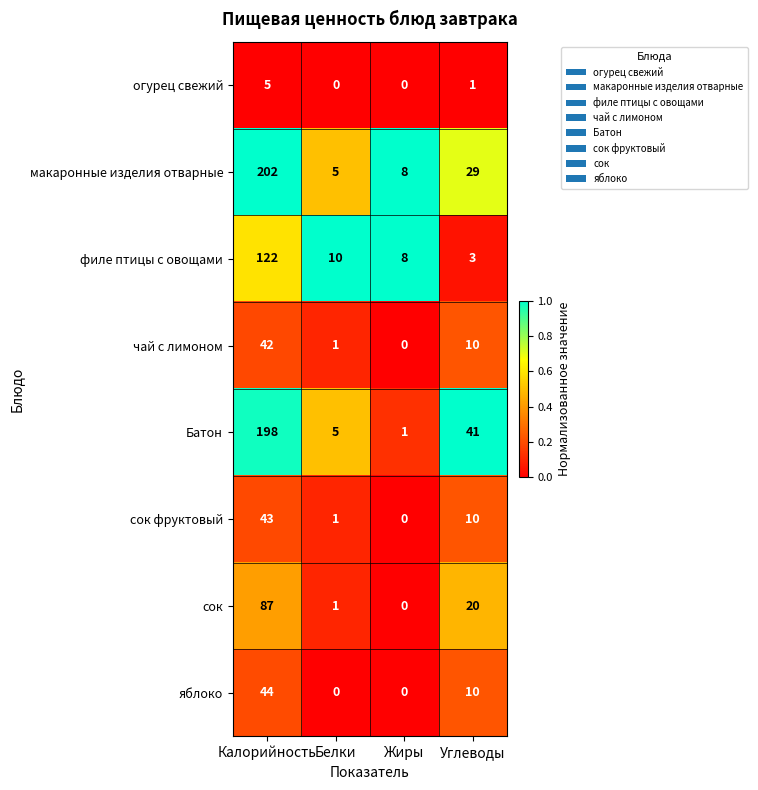

What is the sum of all филе птицы с овощами values?

143